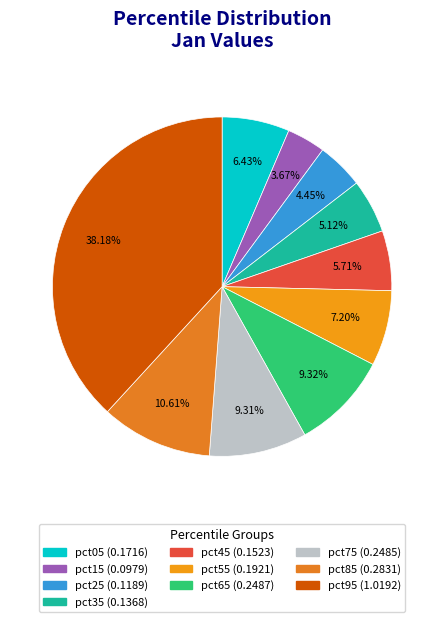

Which category has the biggest portion of the pie?

pct95